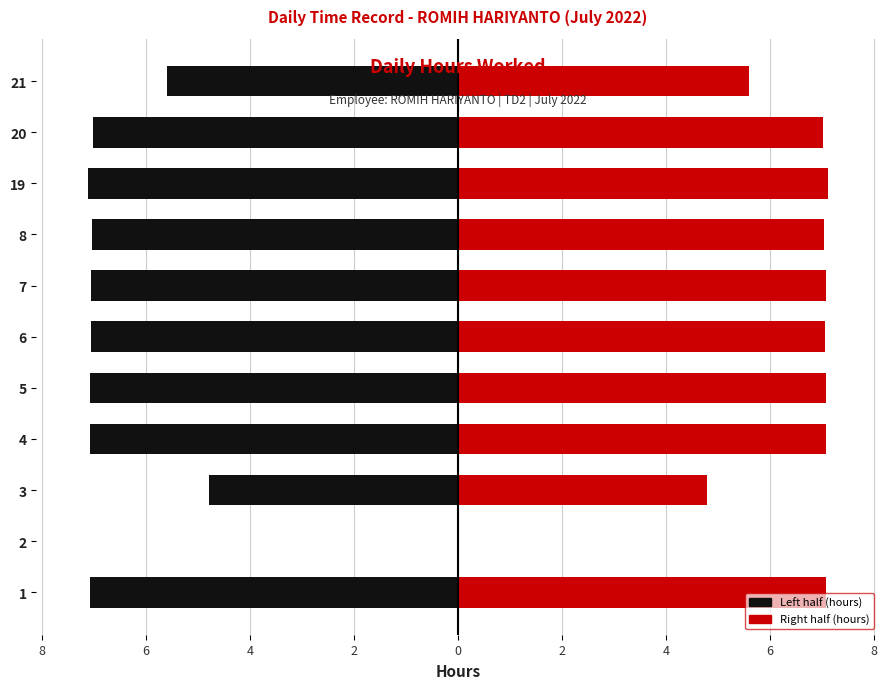

What is the value of the Right bar at the 11th from the left?

5.6